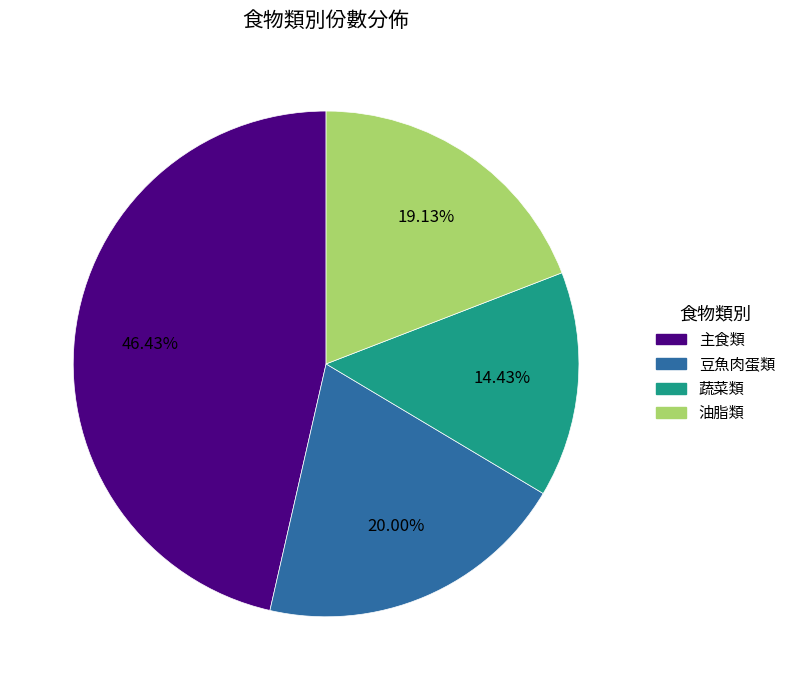

Is there any slice that represents more than half of the pie?

No